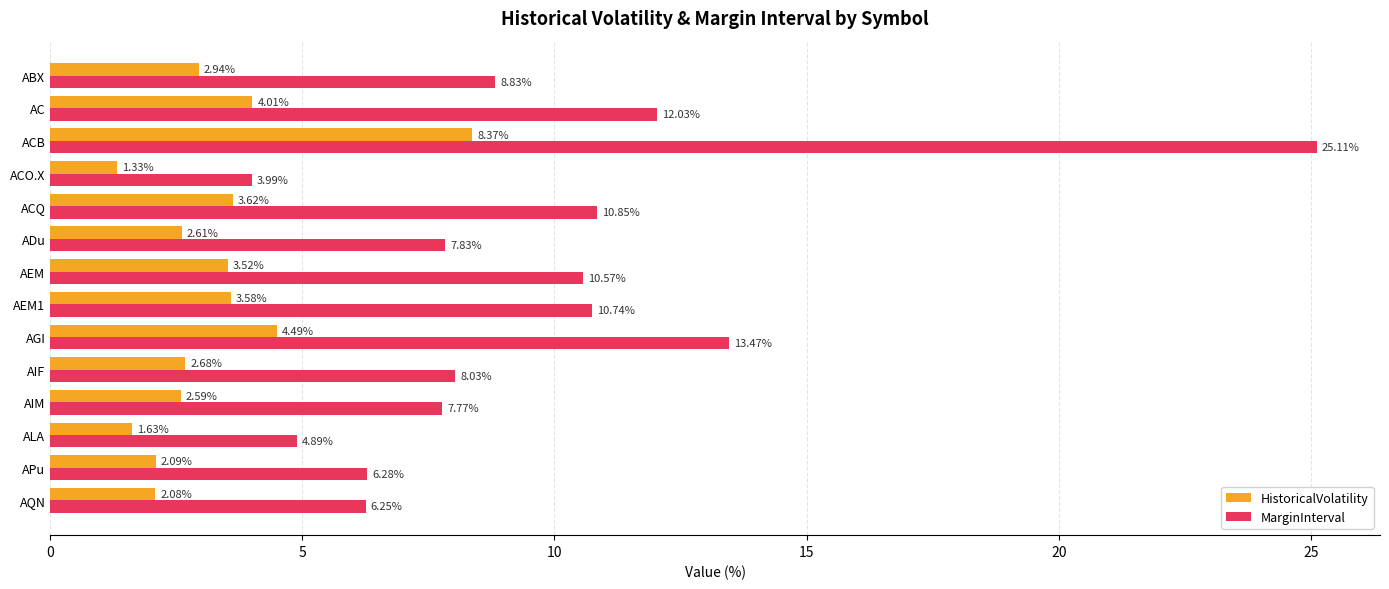

What is the average value of the MarginInterval series?

9.8